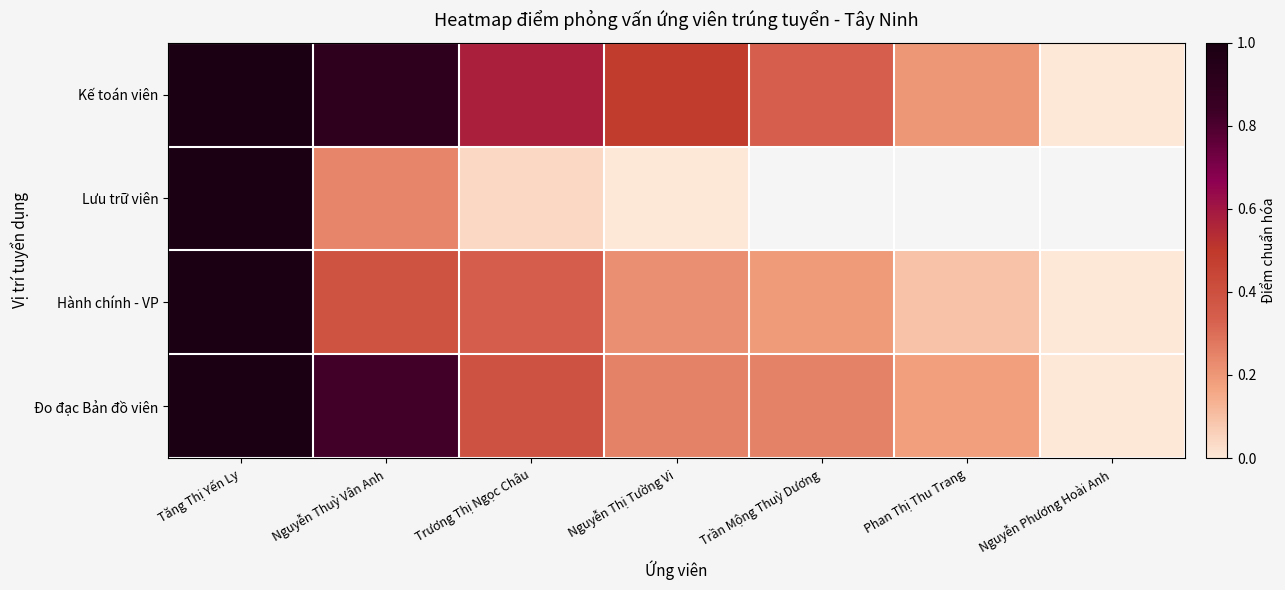

What is the approximate value of Kế toán viên at Trần Mộng Thuỳ Dương?

0.3